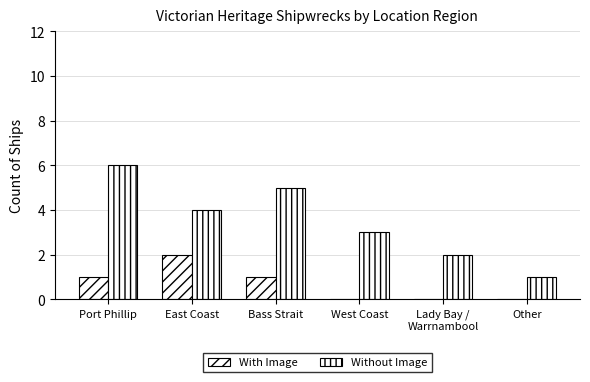

Are the bars grouped side by side (vs. stacked)?

Yes